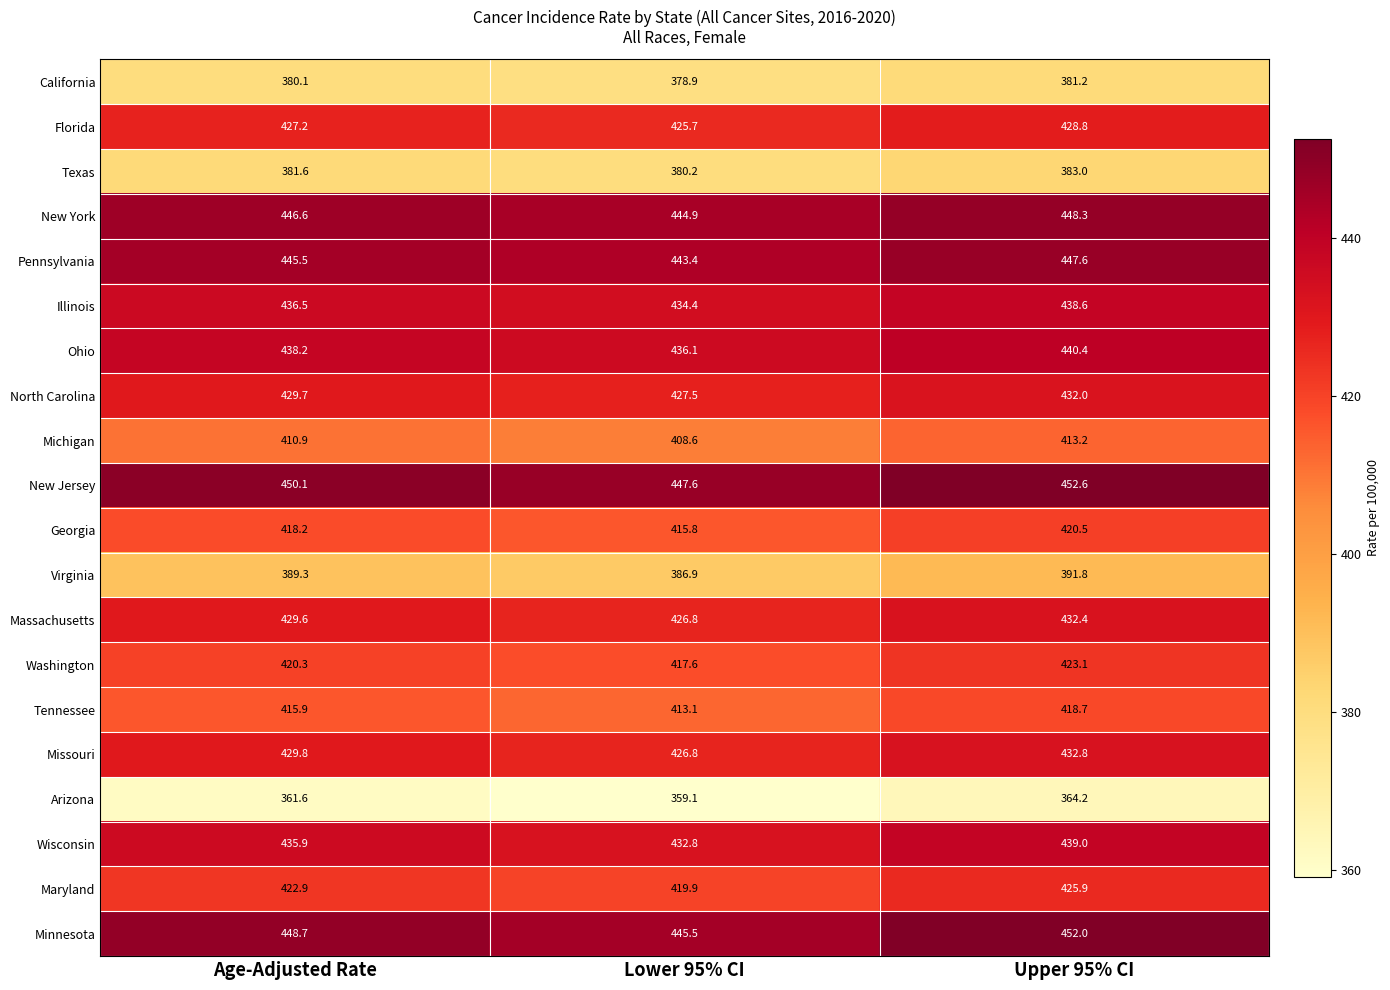

Which series changed the most between Age-Adjusted Rate and Lower 95% CI?

Minnesota